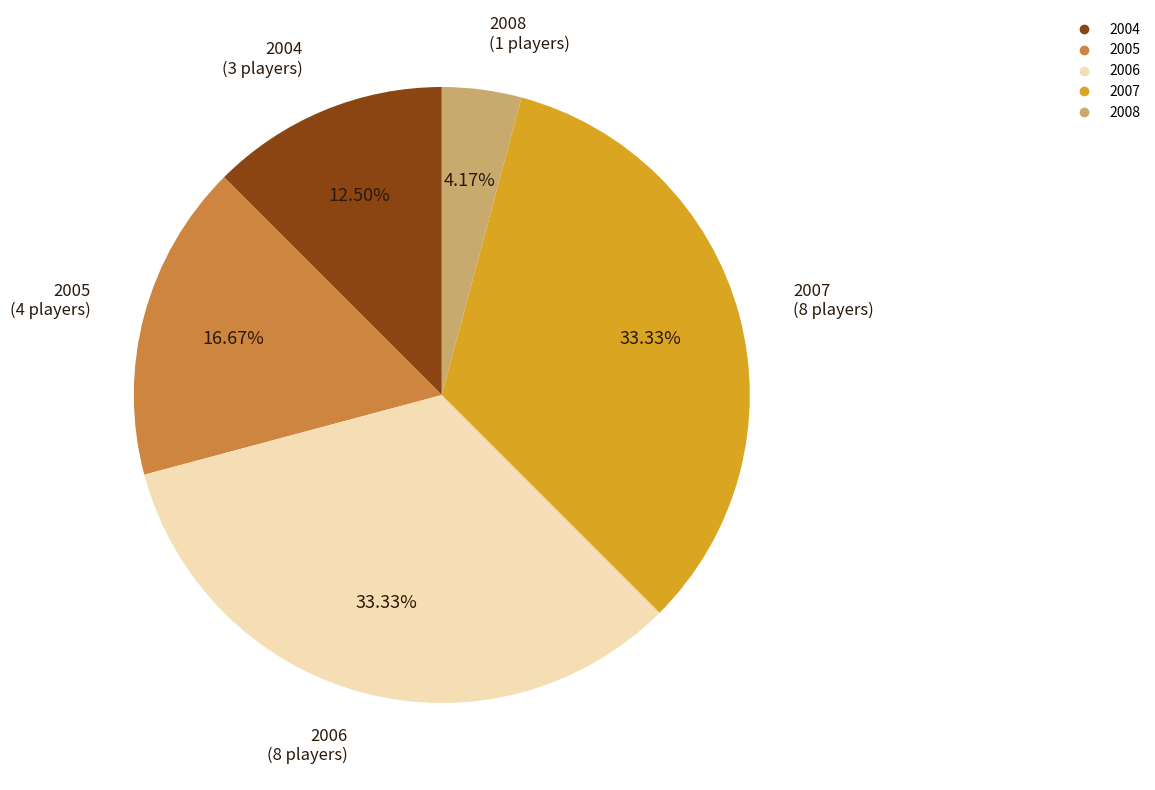

Is there any slice that represents more than half of the pie?

No